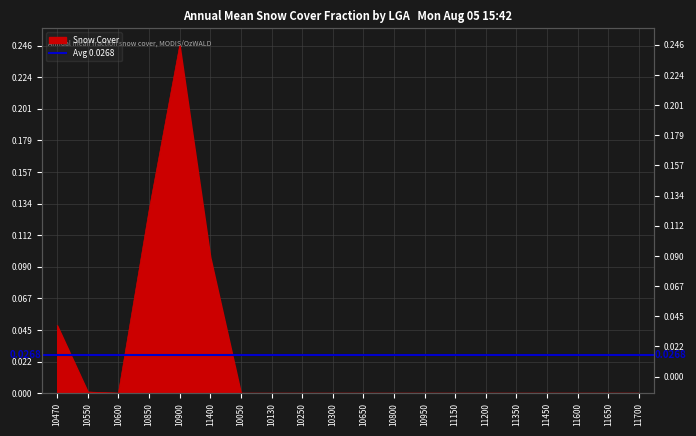

What is the label of the 9th point from the right?

10800